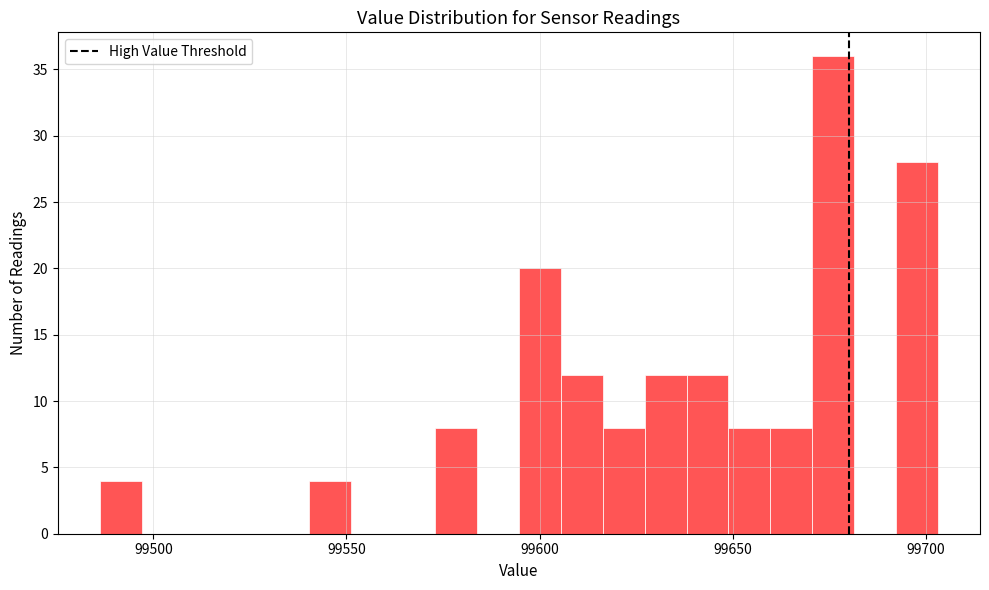

Read against the x-axis, roughly where is the centre of the tallest bar?

99675